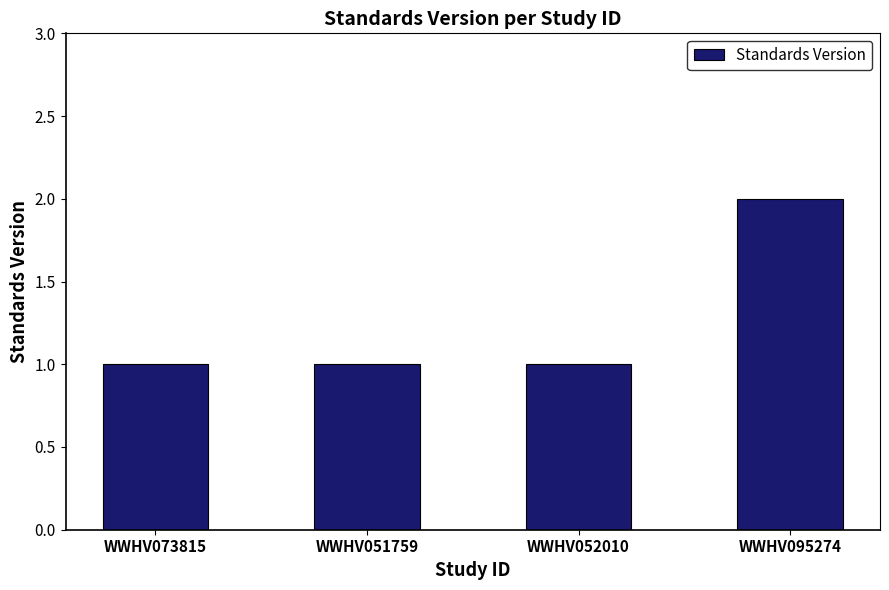

What value does the data have at WWHV052010?

1